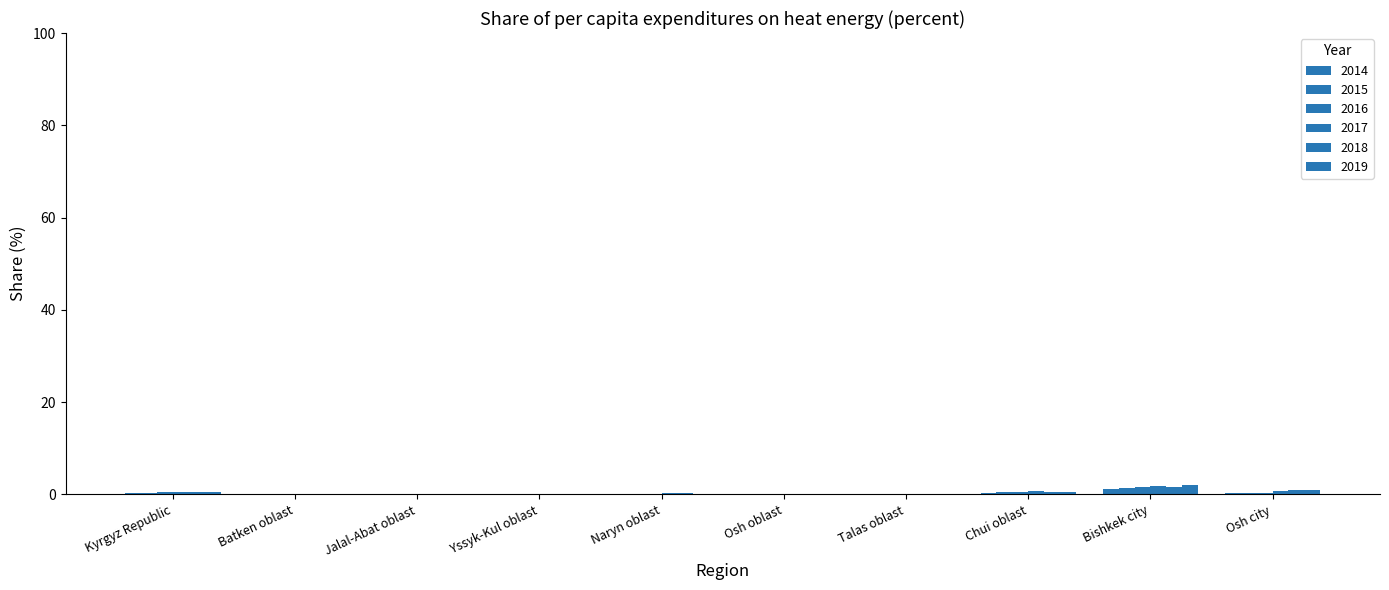

Does the chart contain stacked bars?

No